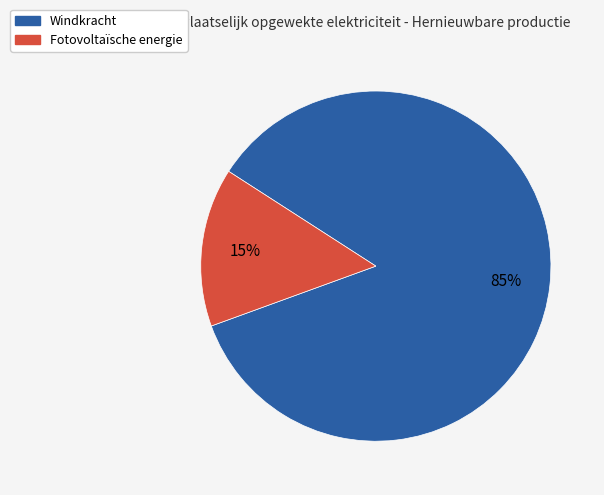

To the nearest percent, what is the average slice percentage?

50%